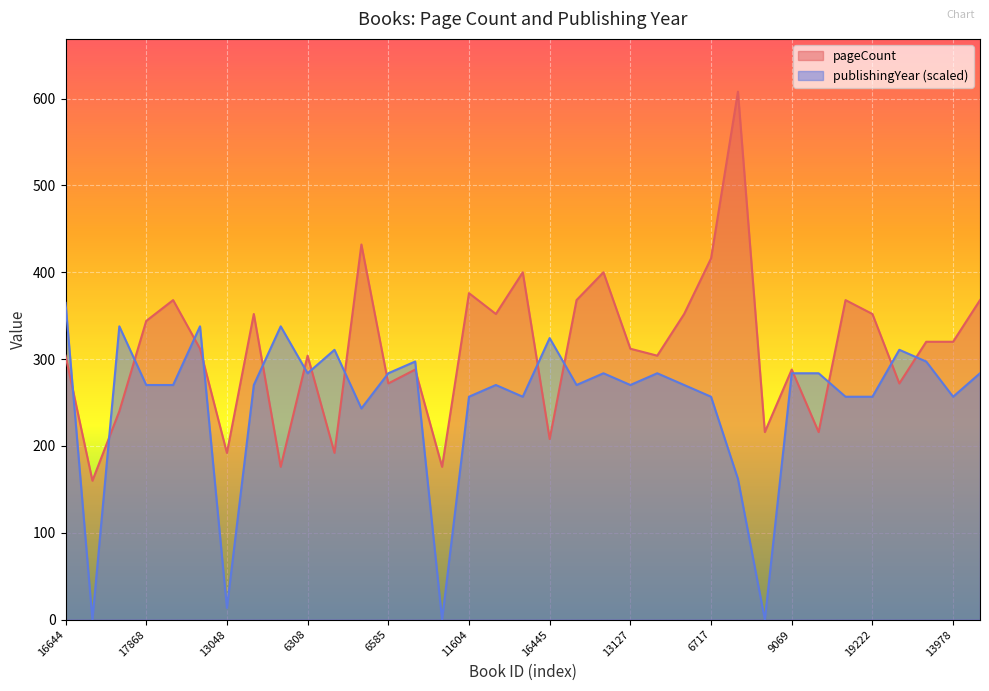

True or false: publishingYear and pageCount cross at least once.

True